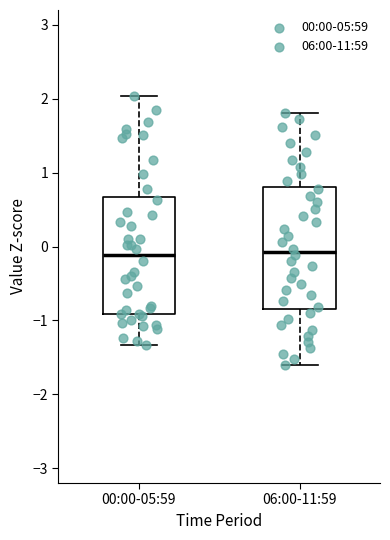

Reading left to right, transcribe this box plot: for each box, give where its median line is, the range the box spans, and where its two whiskers end, as read against the y-axis. The values are not printed on the chart, so give them approximately, as read against the axis.

00:00-05:59: median -0.1, box -0.9 to 0.7, whiskers -1.3 to 2.0
06:00-11:59: median -0.1, box -0.8 to 0.8, whiskers -1.6 to 1.8